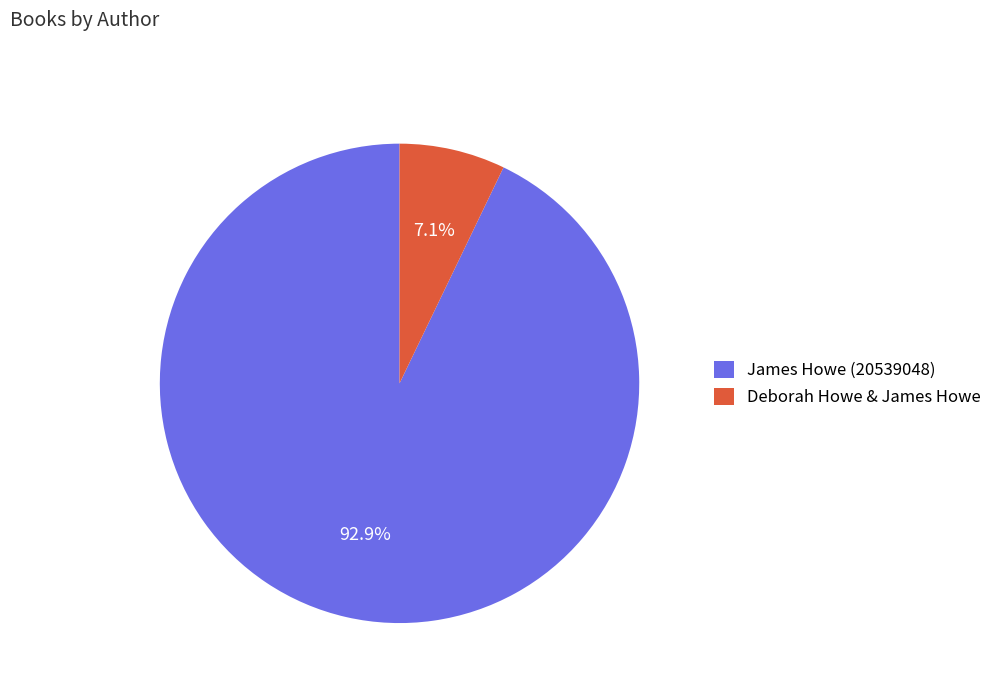

Does James Howe (20539048) represent more than half of the total?

Yes